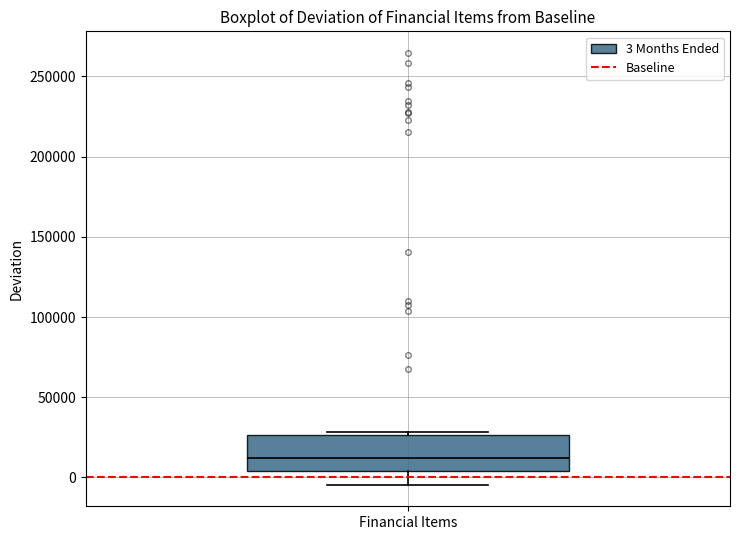

Read this box plot against the y-axis: the position of the median line, the range covered by the box, and the ends of both whiskers. The values are not printed on the chart, so give them approximately, as read against the axis.

median 10000, box 5000 to 25000, whiskers -5000 to 30000